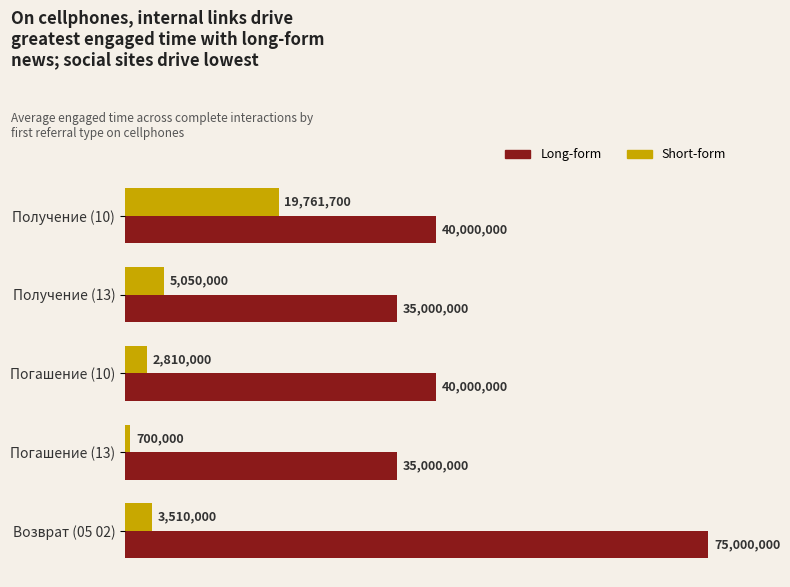

How many Long-form values are between 35000000 and 40000000?

4